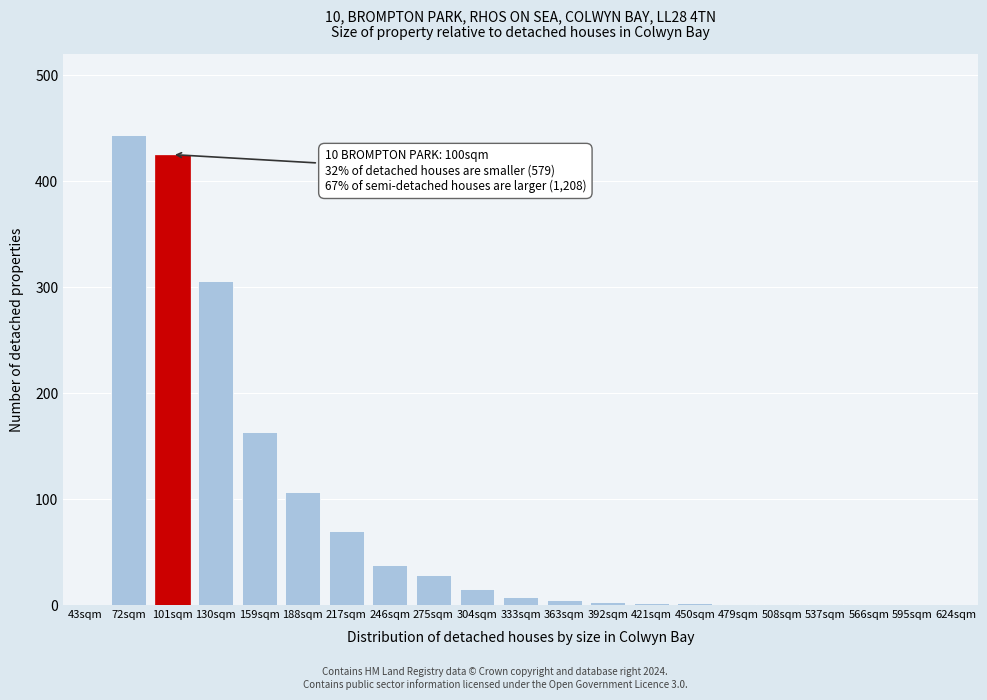

Which label corresponds to the largest value in the chart?

72sqm